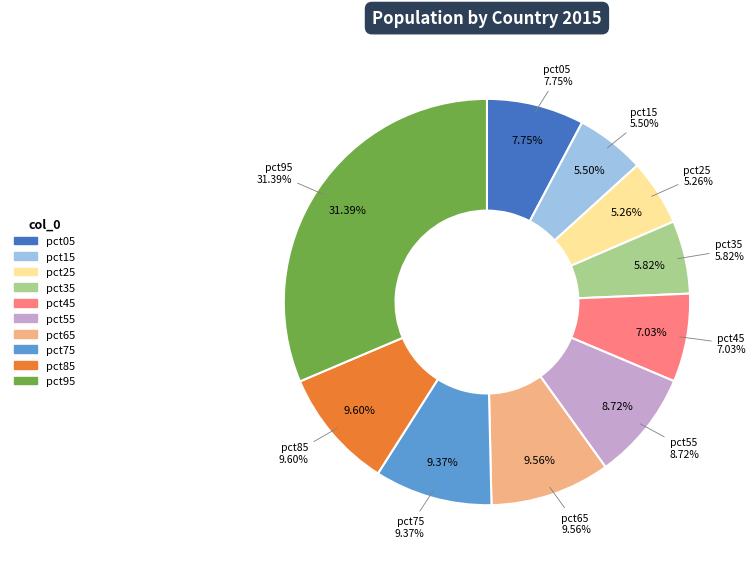

Count the number of slices in the pie.

10